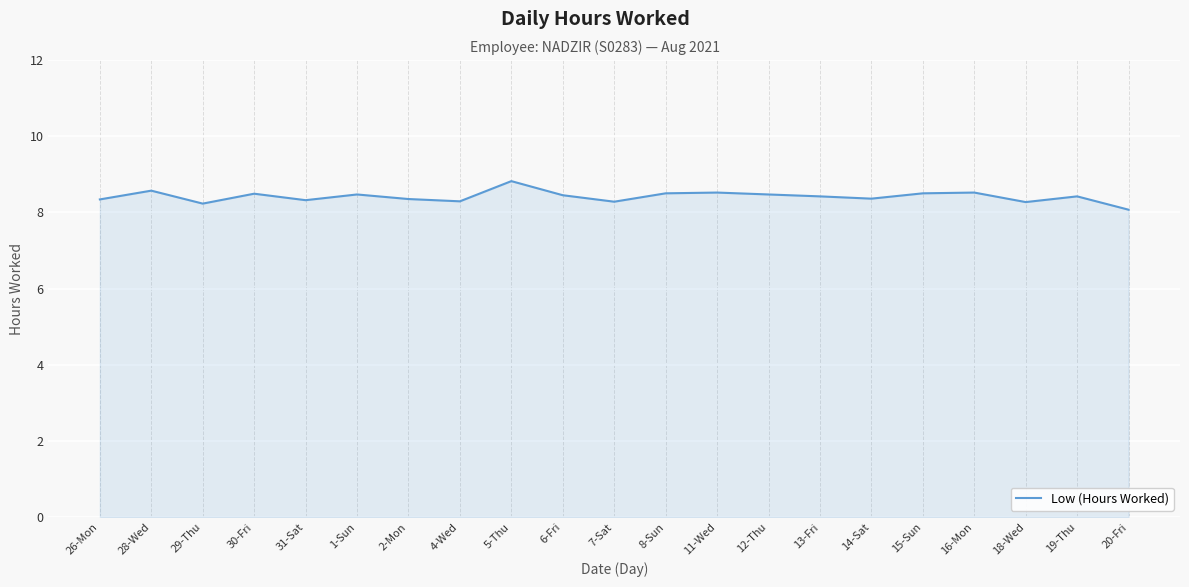

The value at 2-Mon is 8.3. True or false?

True